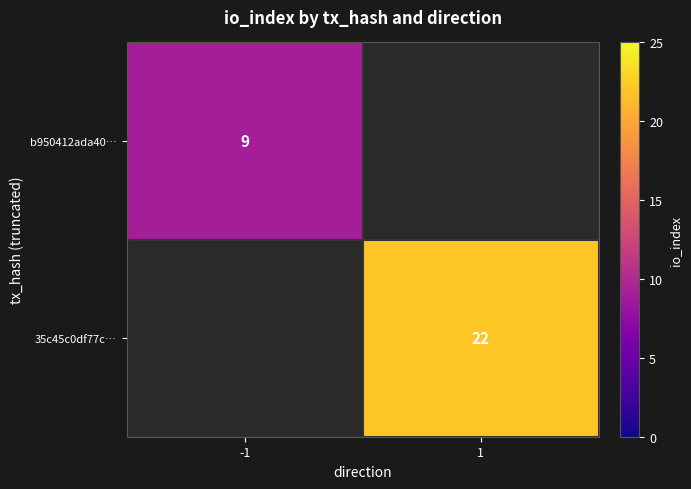

True or false: b950412ada40… has a value of 9 at -1.

True